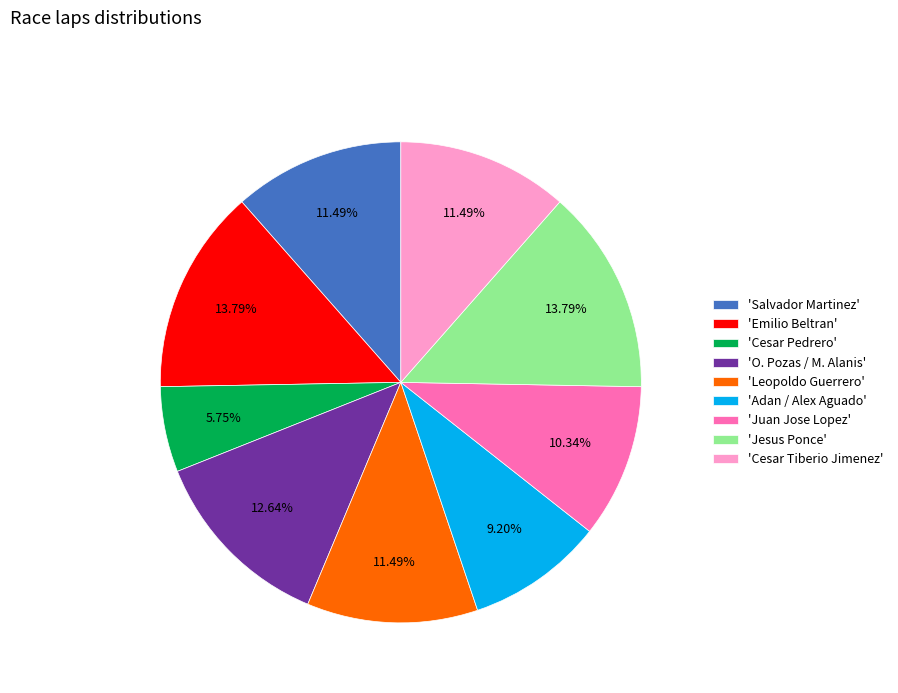

Which category has the smallest portion of the pie?

'Cesar Pedrero'